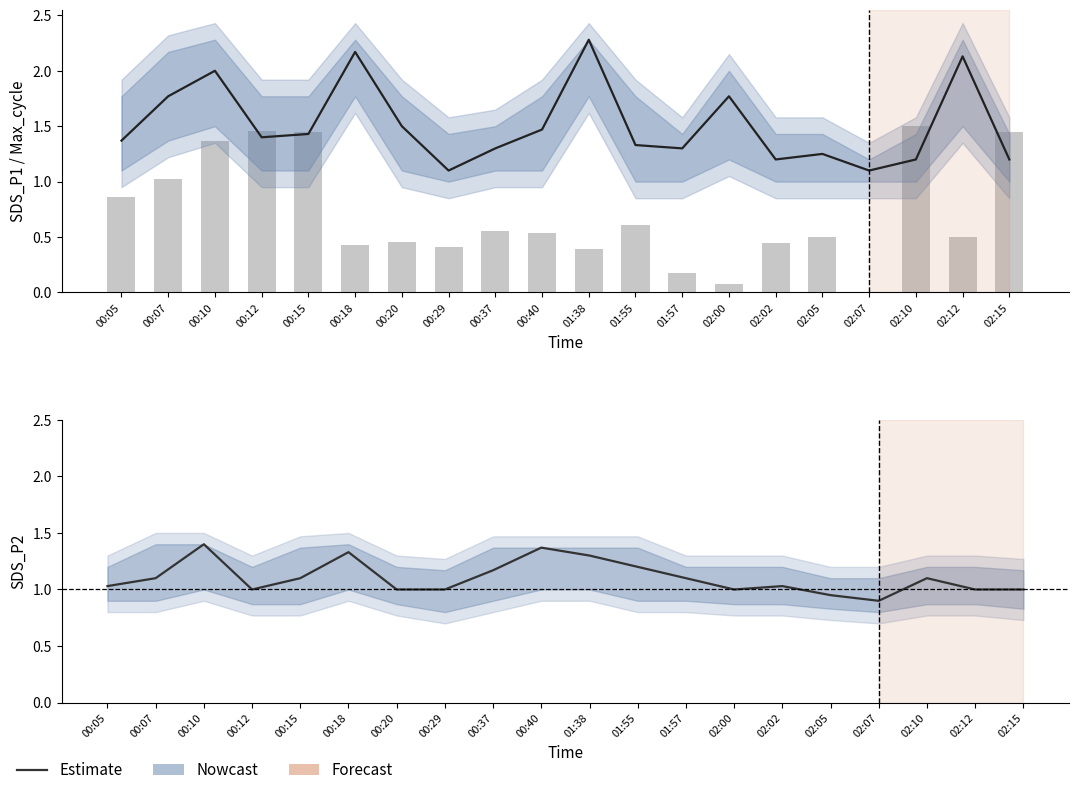

Reading right to left, what are all the values shown in this chart?

Nowcast: 1.0	1.0	1.1	0.9	0.9	1.0	1.0	1.1	1.2	1.3	1.4	1.2	1.0	1.0	1.3	1.1	1.0	1.4	1.1	1.0
Max_cycle: 1.4	0.5	1.5	0.0	0.5	0.4	0.1	0.2	0.6	0.4	0.5	0.6	0.4	0.5	0.4	1.4	1.5	1.4	1.0	0.9